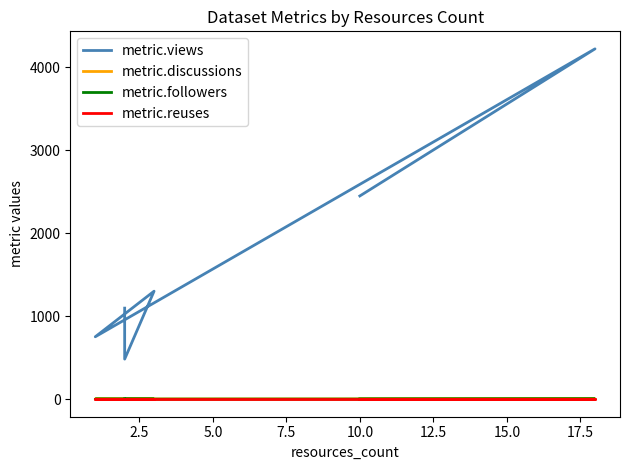

True or false: metric.followers has more than 1 interior local peaks.

False